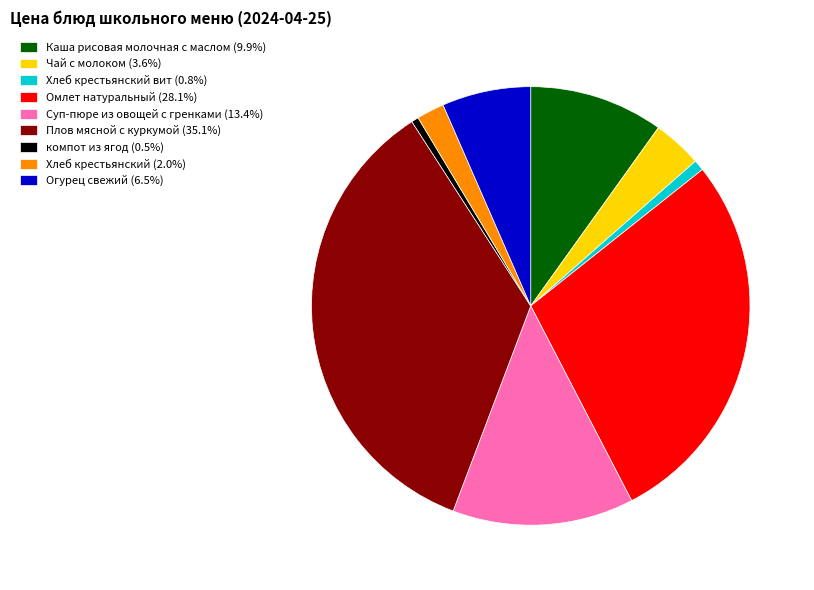

Do Хлеб крестьянский вит (0.8%) and Плов мясной с куркумой (35.1%) together represent more than half of the pie?

No